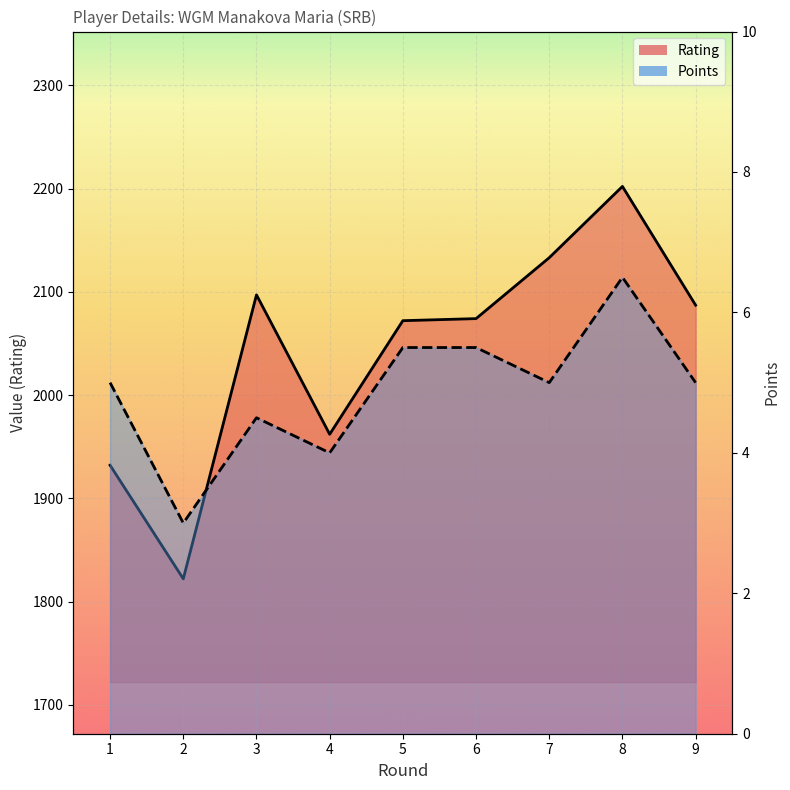

How many lines are shown in the chart?

2